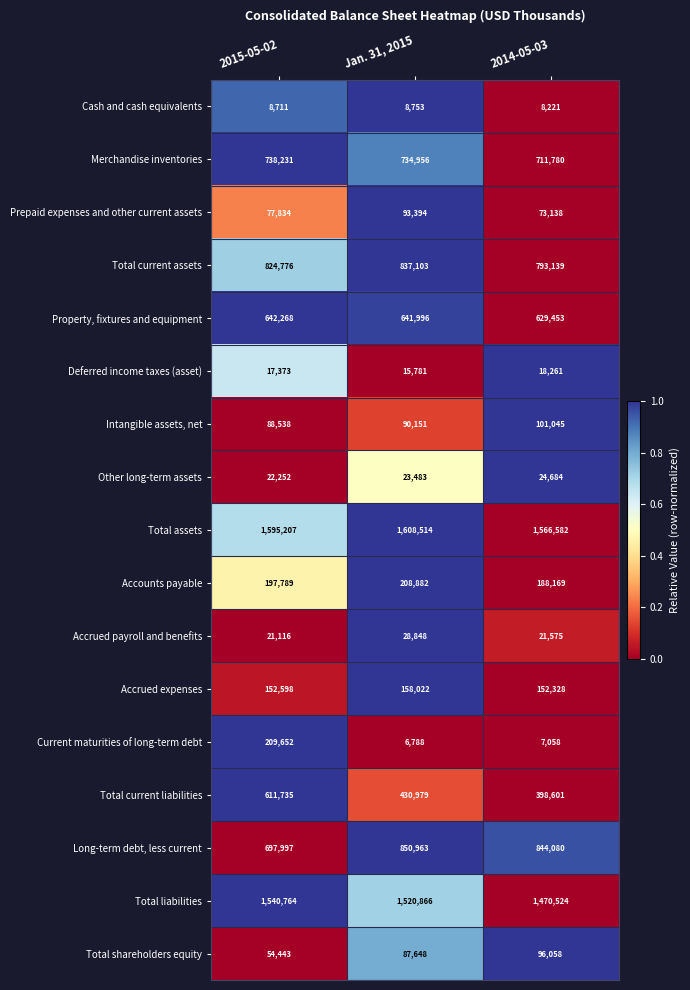

Count the Other long-term assets values in the range 22252 to 24684.

3